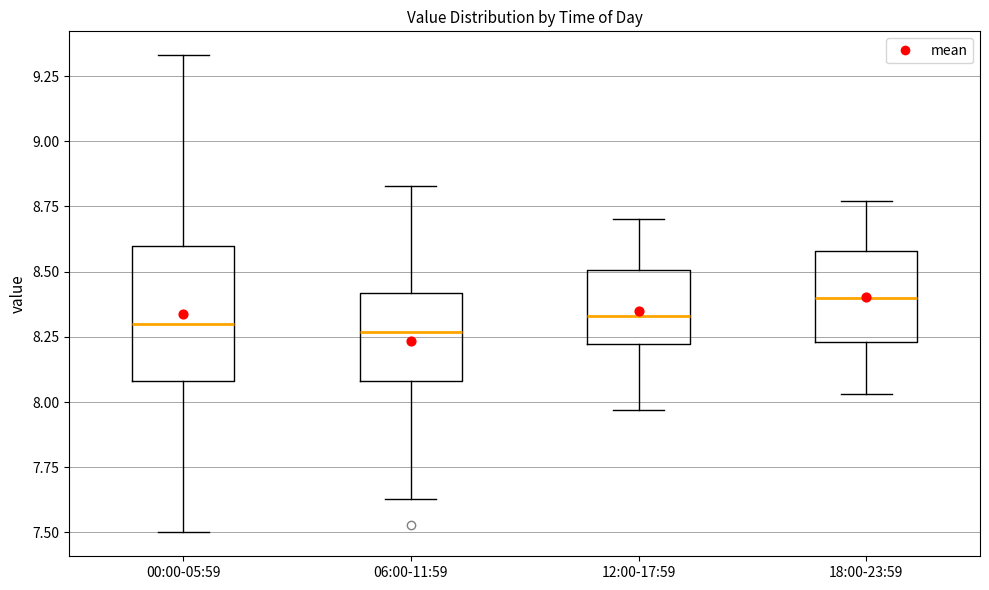

Which box is the tallest, from its lower edge to its upper edge?

00:00-05:59